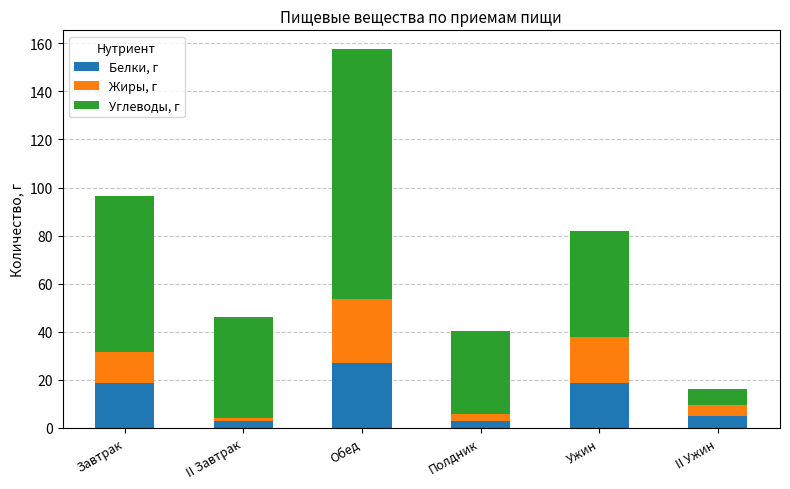

At which label is Белки, г closest to 14?

Завтрак